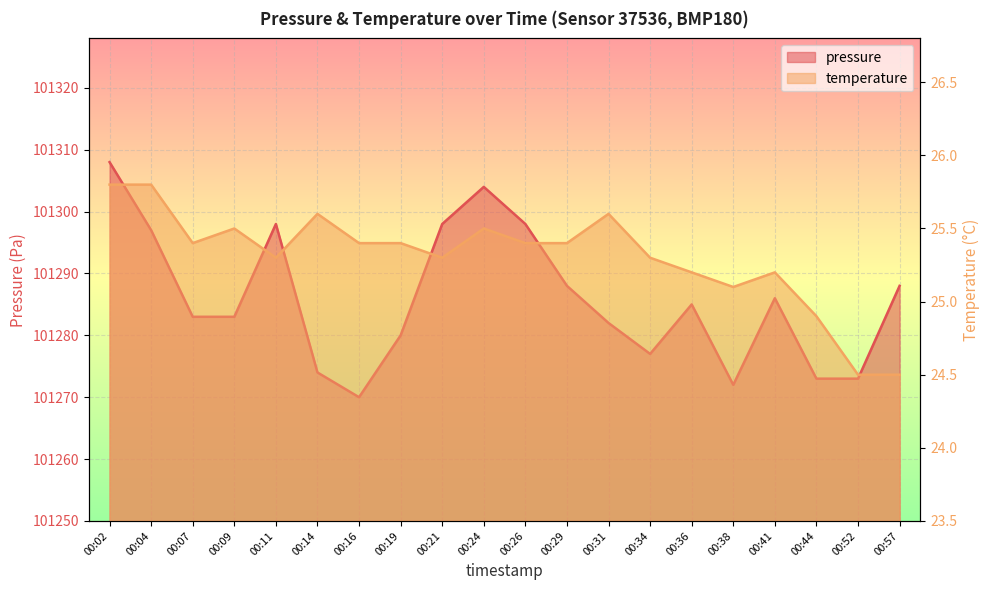

Reading left to right, extract all data points from this chart.

pressure: 101308.0	101297.0	101283.0	101283.0	101298.0	101274.0	101270.0	101280.0	101298.0	101304.0	101298.0	101288.0	101282.0	101277.0	101285.0	101272.0	101286.0	101273.0	101273.0	101288.0
temperature: 25.8	25.8	25.4	25.5	25.3	25.6	25.4	25.4	25.3	25.5	25.4	25.4	25.6	25.3	25.2	25.1	25.2	24.9	24.5	24.5